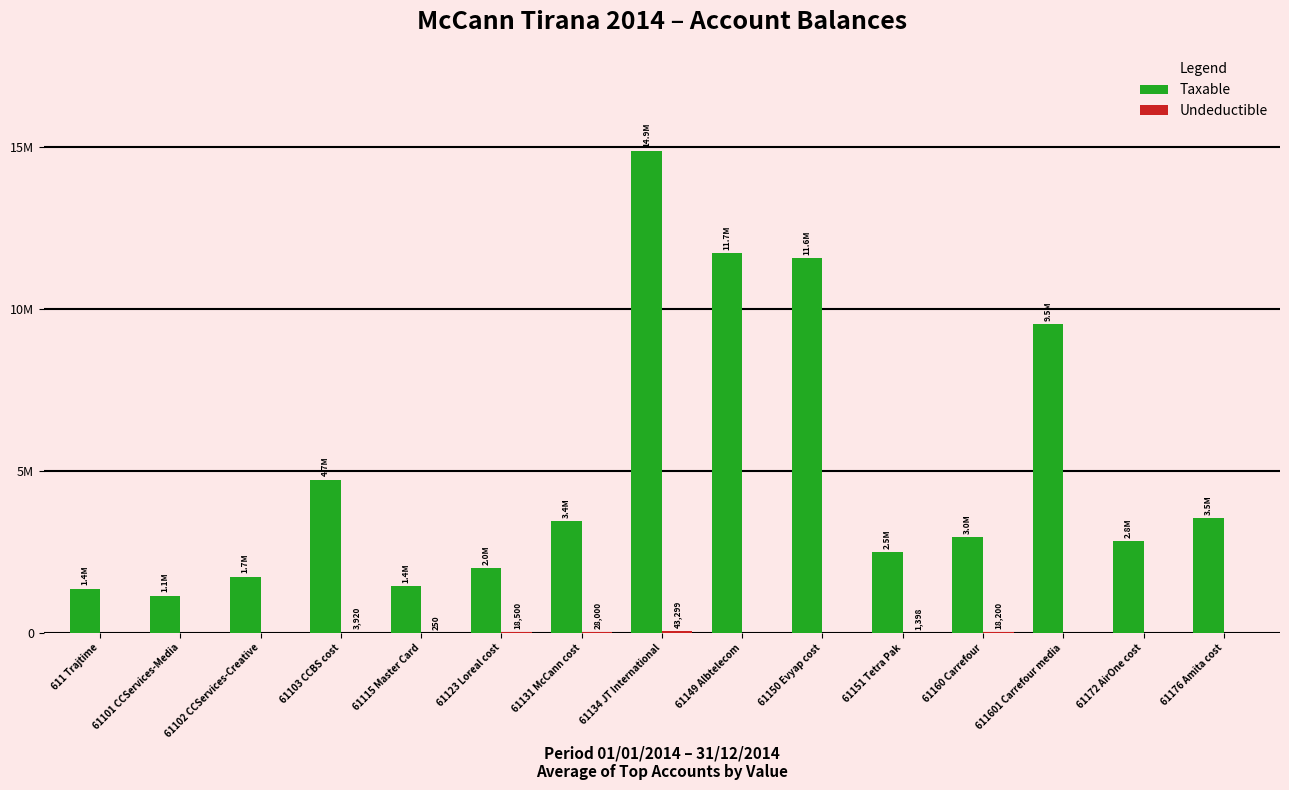

What position from the left is 61151 Tetra Pak?

11